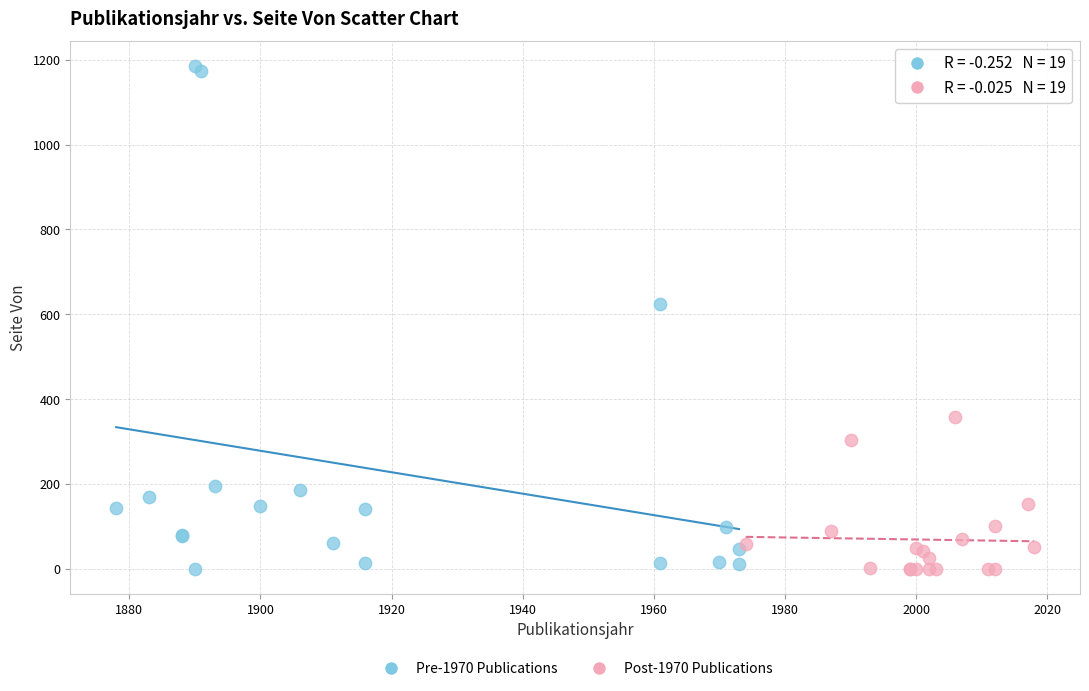

Which series has the largest Y range (max minus min)?

Pre-1970 Publications